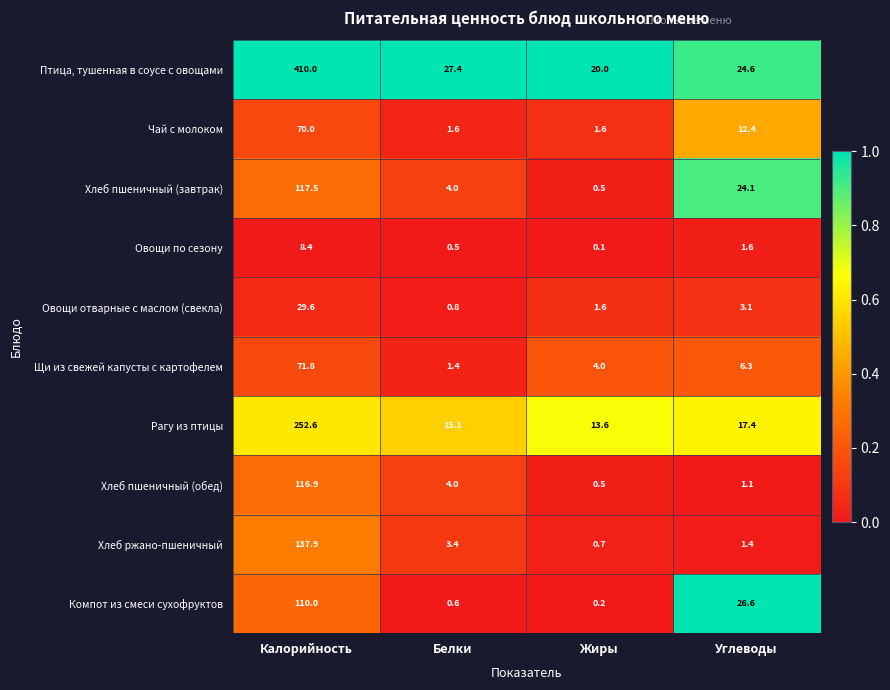

What is the difference between the Рагу из птицы values at Белки and Углеводы?

2.3